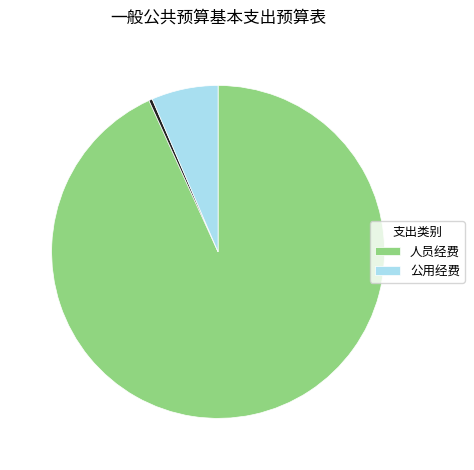

Is there any slice that represents more than half of the pie?

Yes